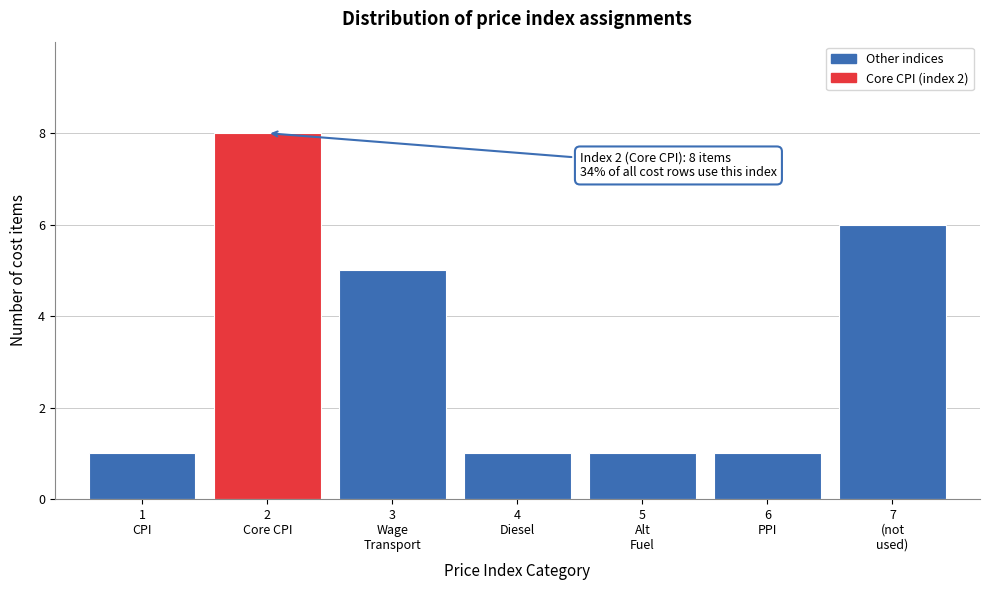

Reading left to right, list all the values displayed in this chart.

1	8	5	1	1	1	6